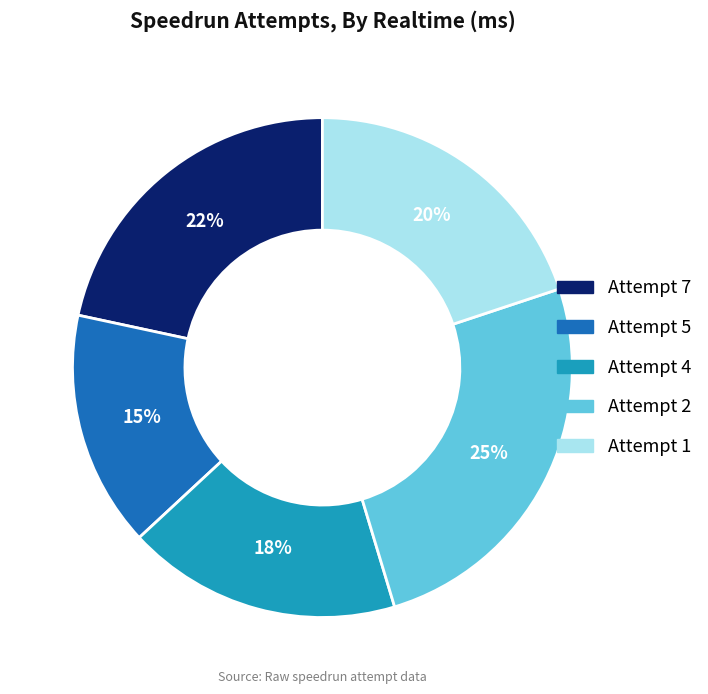

Is it true that Attempt 7 is 35% of the pie?

False